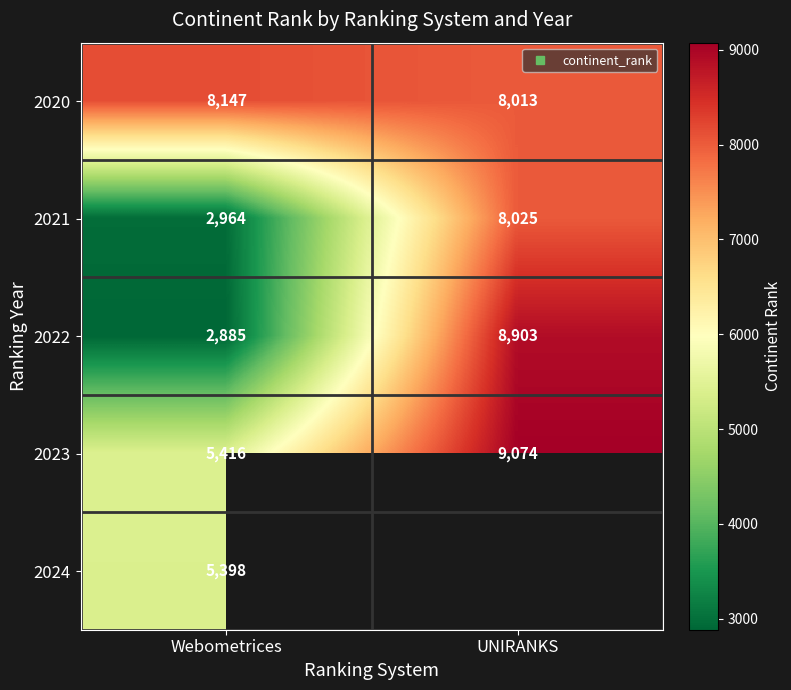

What is the difference between the 2023 values at Webometrices and UNIRANKS?

3658.0